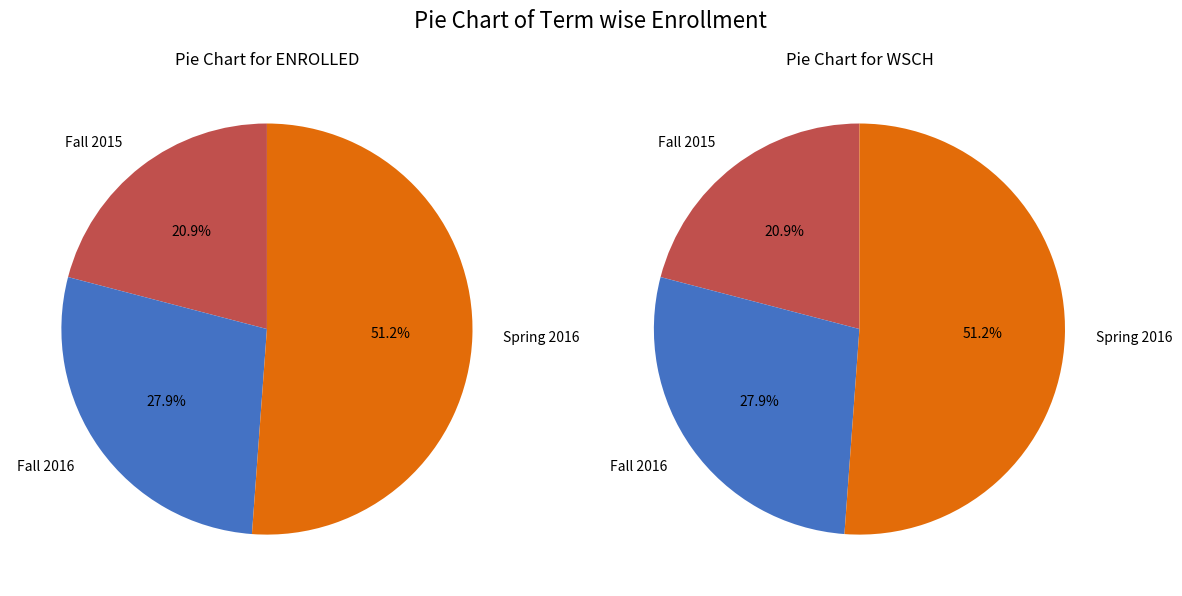

Combined, do Spring 2016 and Fall 2015 account for over 50%?

Yes